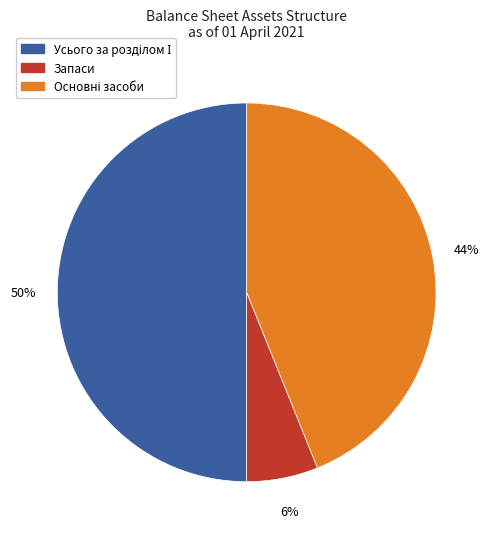

To the nearest percent, what is the difference between the largest and smallest slice percentages?

44%